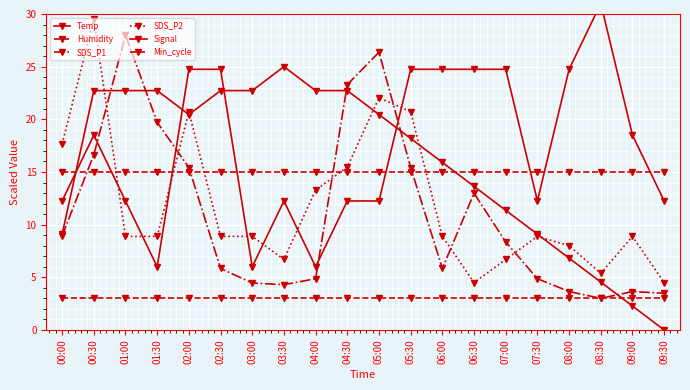

What is the total value across all series at 08:30?

61.9